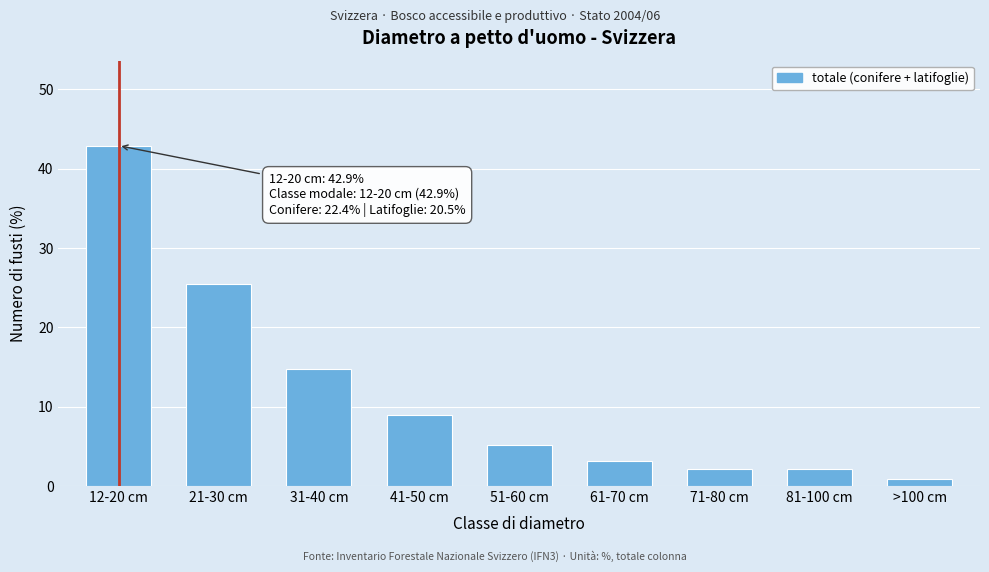

Reading left to right, extract all data points from this chart.

42.9	25.4	14.8	9.0	5.1	3.2	2.1	2.1	0.9